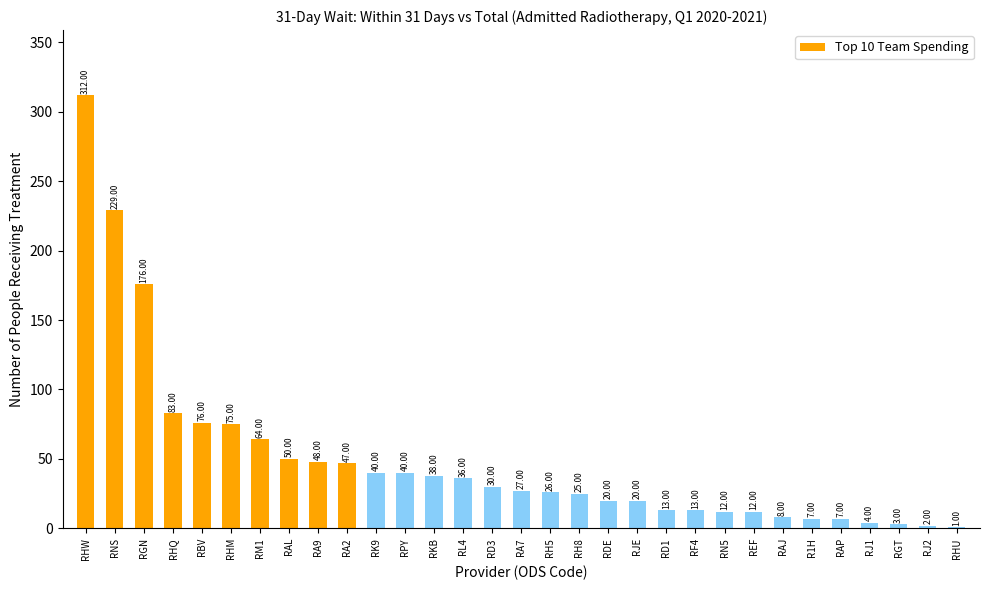

What is the sum of the values at RKB and RN5?

50